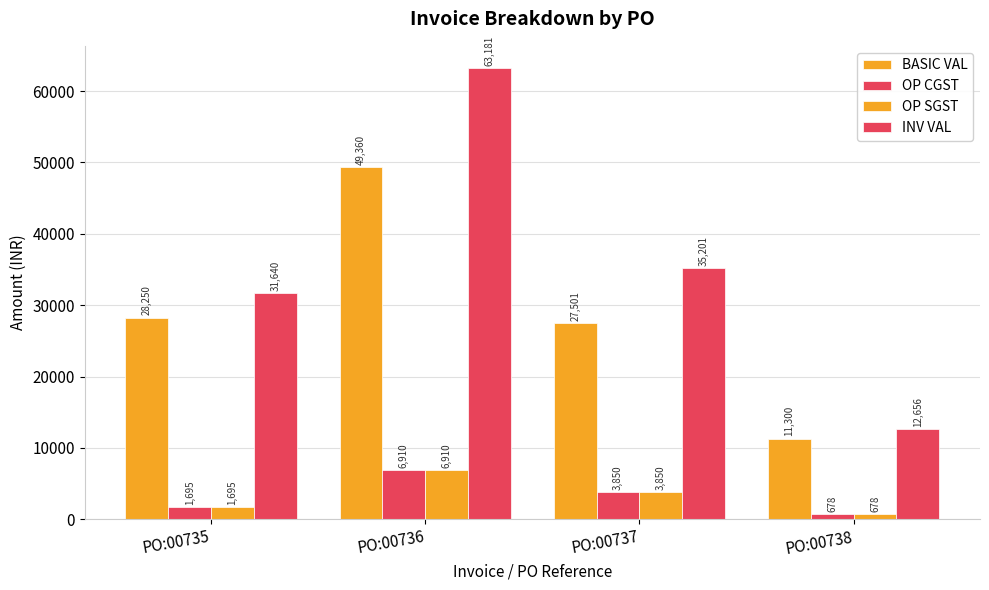

What is the sum of the BASIC VAL values at PO:00735 and PO:00736?

77610.0